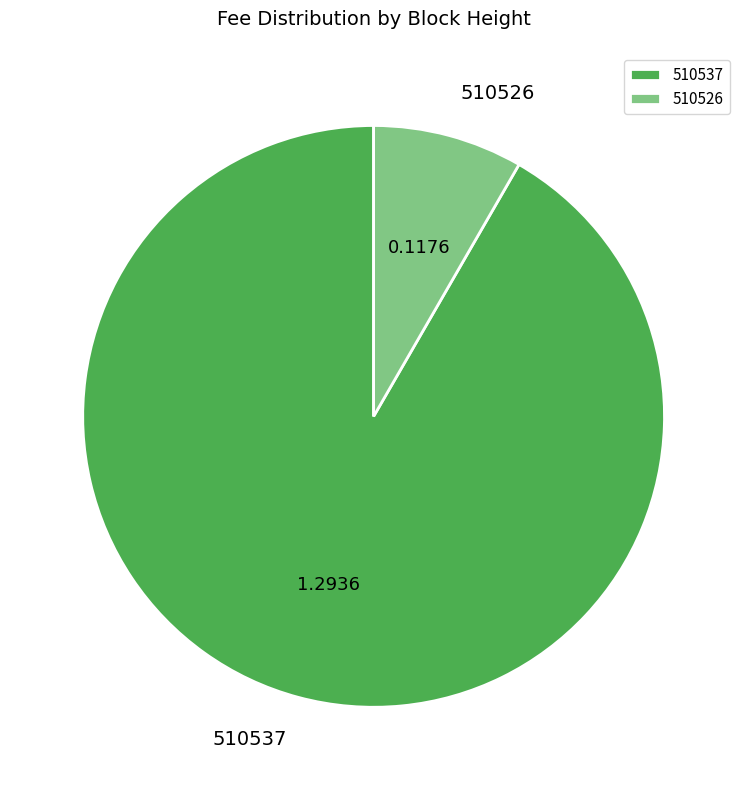

Does any single category account for the majority?

Yes